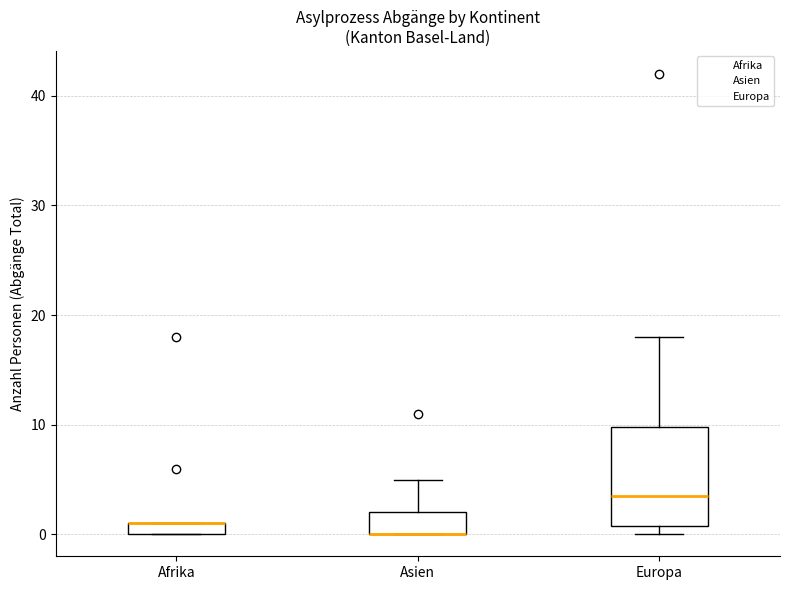

Where is the upper edge of the box for Asien on the y-axis? The values are not printed on the chart, so give them approximately, as read against the axis.

2